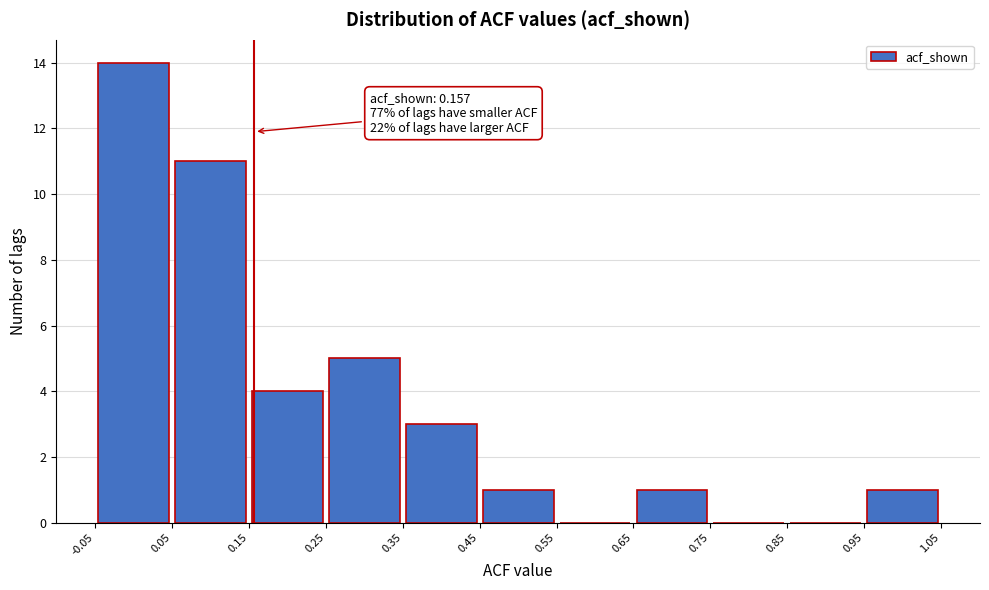

Which range on the x-axis has the tallest bar?

-0.05 to 0.05